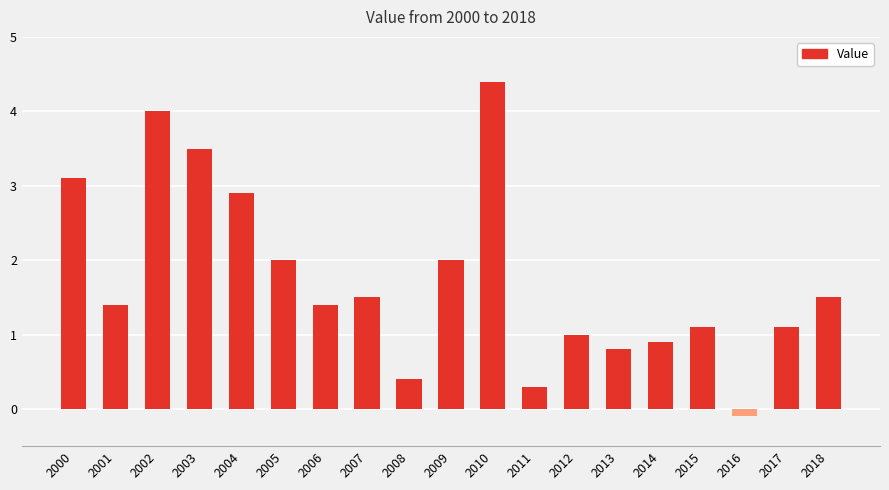

What is the change in value from 2001 to 2012?

-0.4